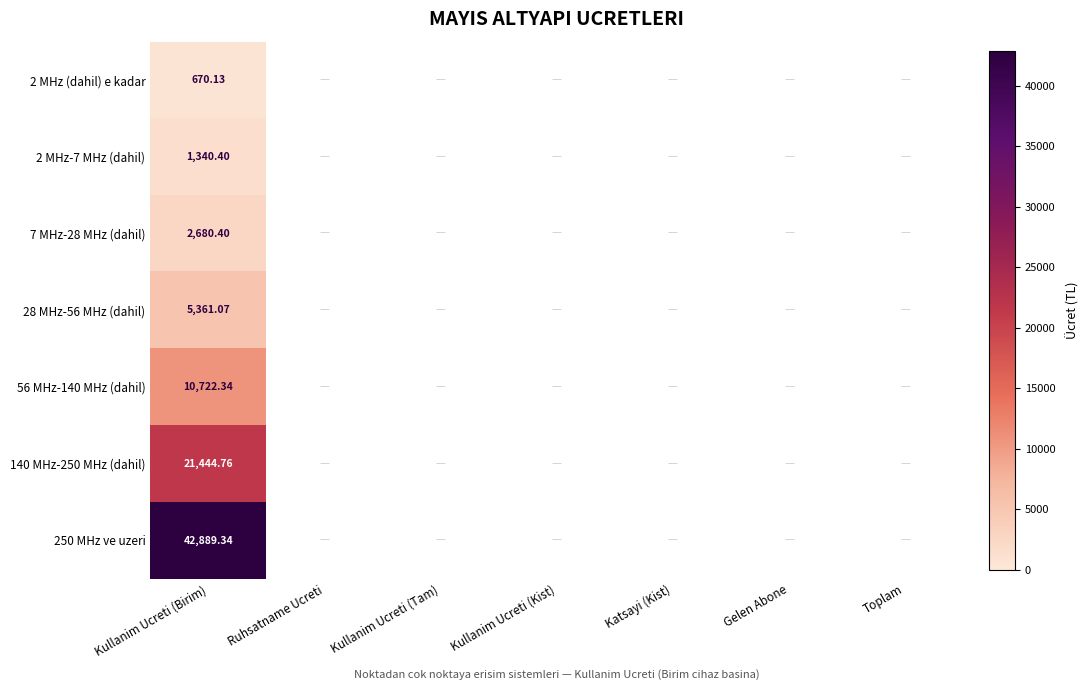

Which has a higher value, Kullanim Ucreti (Kist) or Kullanim Ucreti (Birim)?

Kullanim Ucreti (Birim)